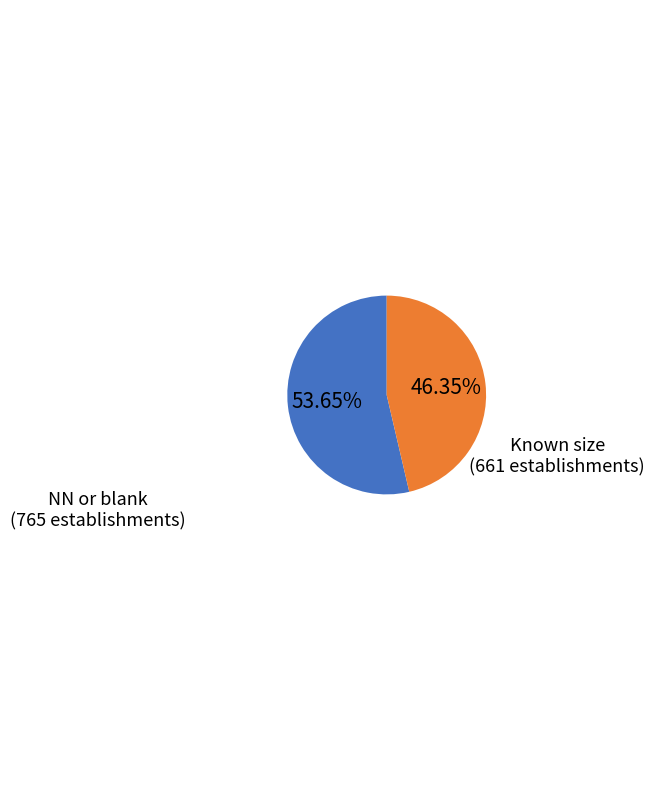

To the nearest percent, what is the average slice percentage?

50%